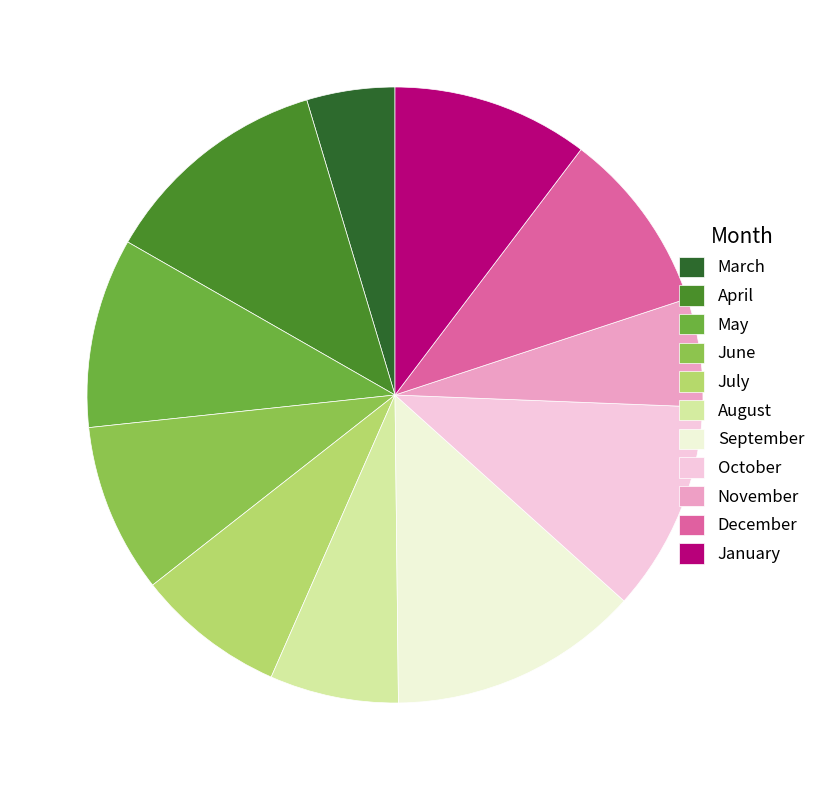

Count the number of slices in the pie.

11